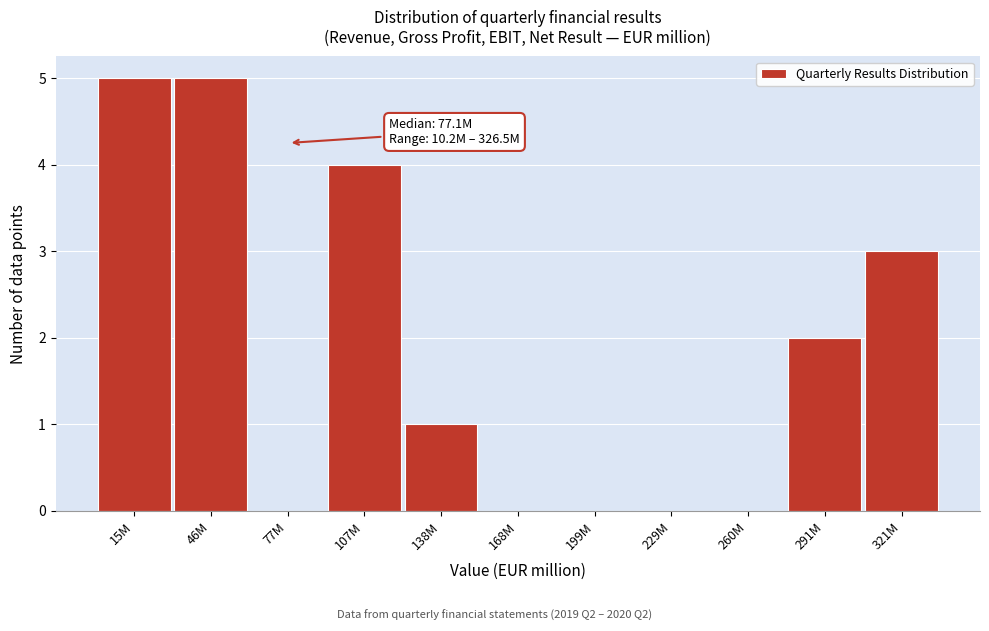

Reading left to right, transcribe all the data shown in this chart.

15M=5	46M=5	77M=0	107M=4	138M=1	168M=0	199M=0	229M=0	260M=0	291M=2	321M=3